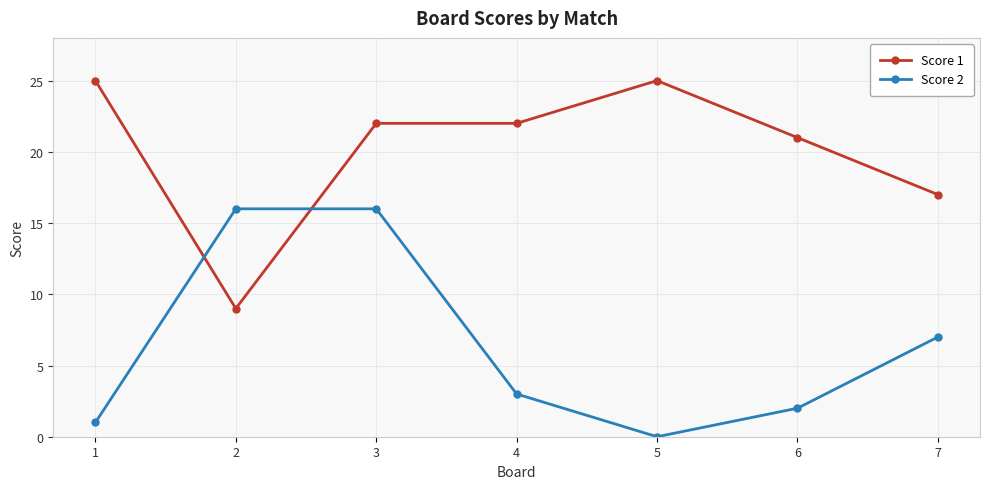

In Score 2, how many points are lower than both neighbors (excluding endpoints)?

1